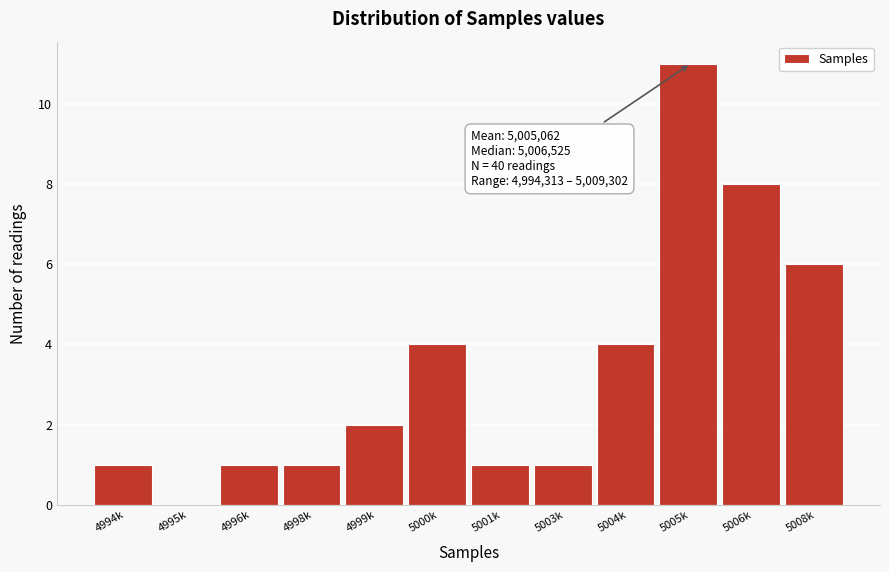

Reading left to right, what are all the values shown in this chart?

4994k=1	4995k=0	4996k=1	4998k=1	4999k=2	5000k=4	5001k=1	5003k=1	5004k=4	5005k=11	5006k=8	5008k=6